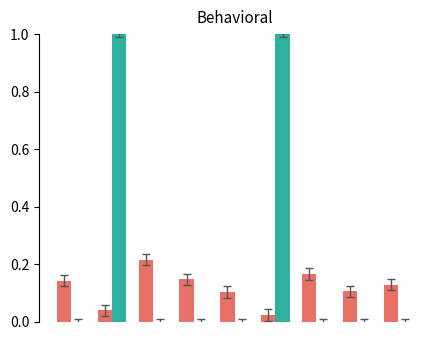

What is the maximum value shown in the chart?

1.0